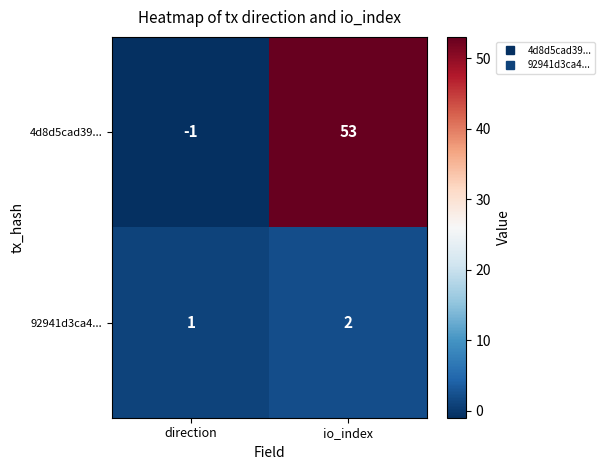

Between direction and io_index, which series saw the biggest shift?

4d8d5cad39...